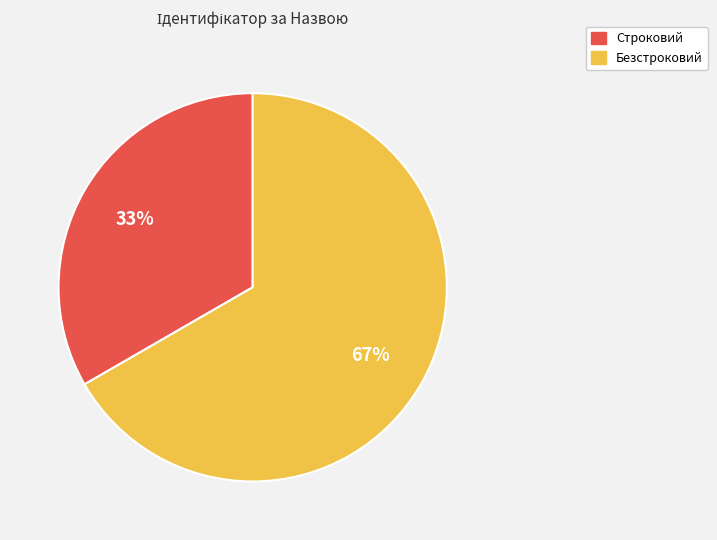

Is Безстроковий the majority of the pie?

Yes